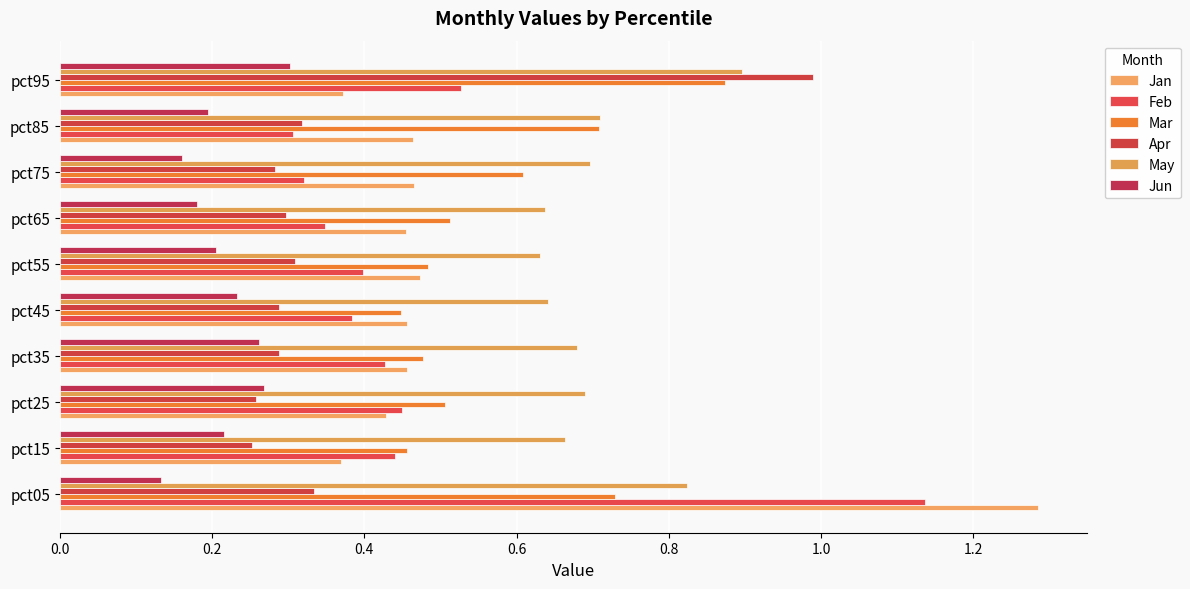

How many data points does each series have?

10